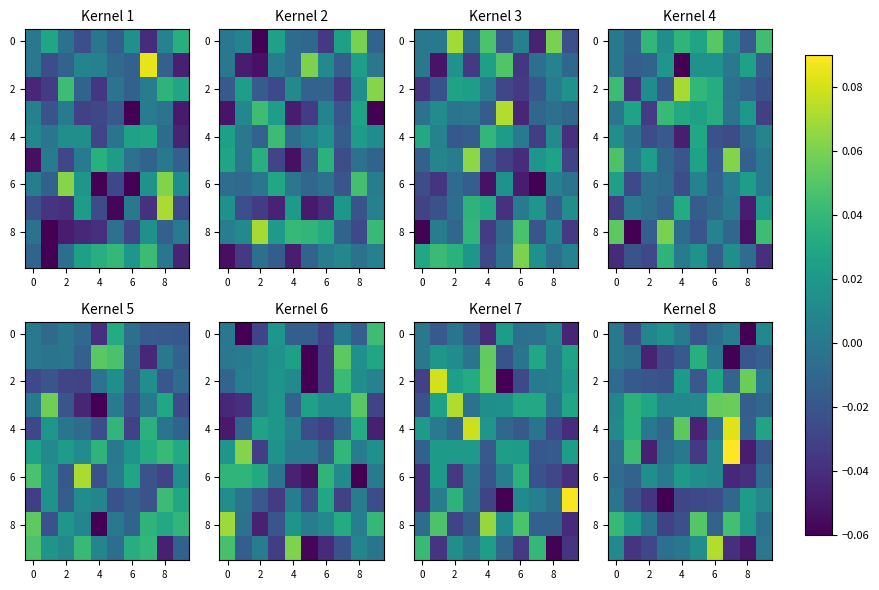

Count the number of categories in the chart.

10